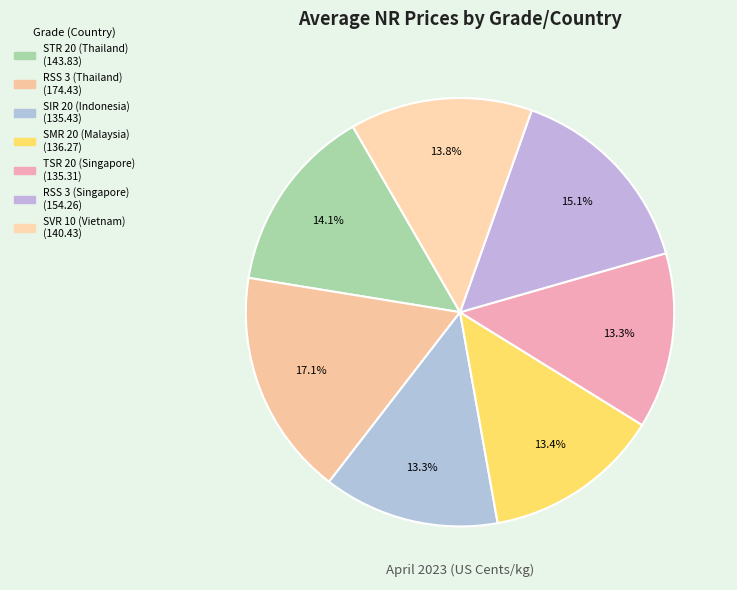

How many segments does this pie chart have?

7